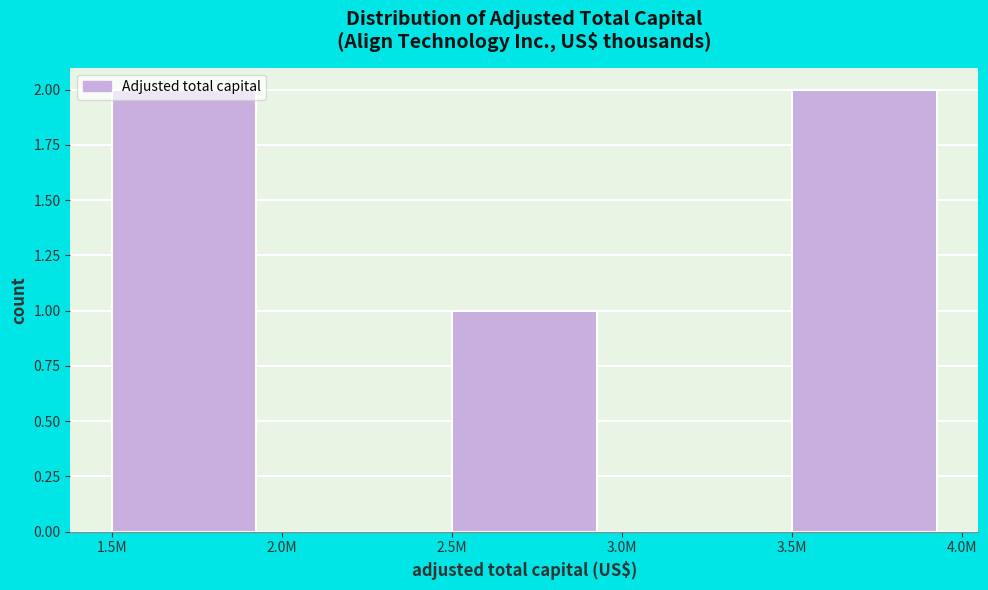

Which has a higher value, 3.5M or 3.0M?

3.5M